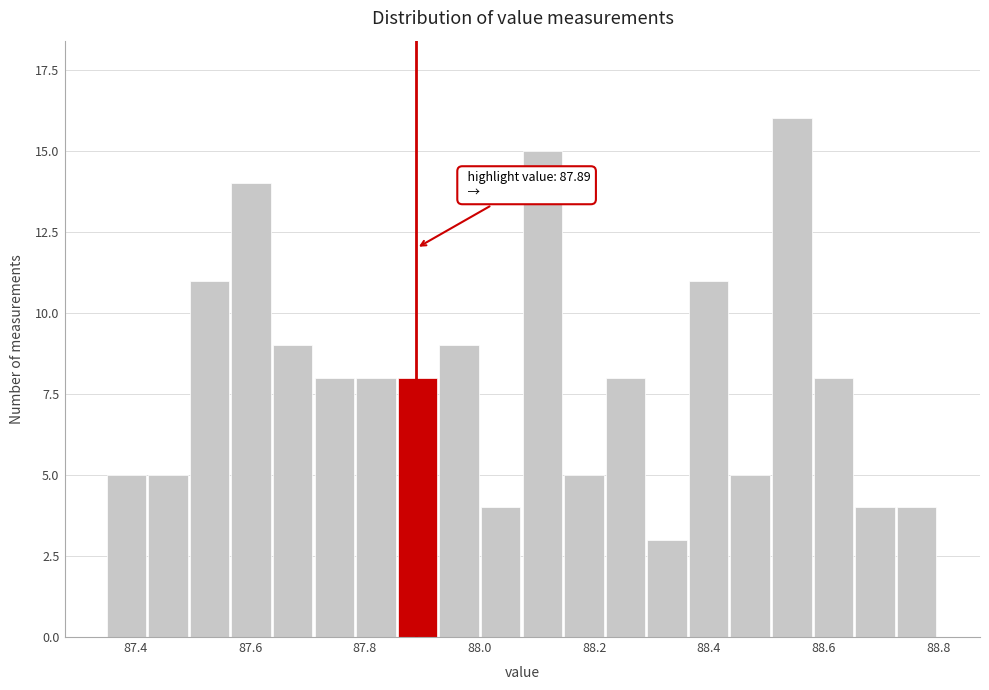

Read against the x-axis, roughly where is the centre of the tallest bar?

88.54